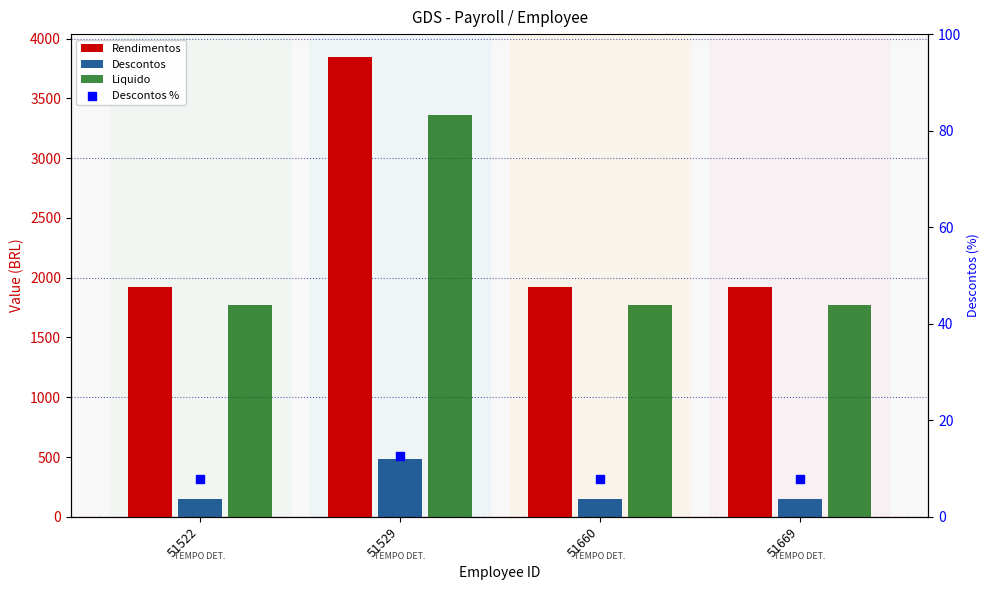

Which series has the largest Y range (max minus min)?

Rendimentos